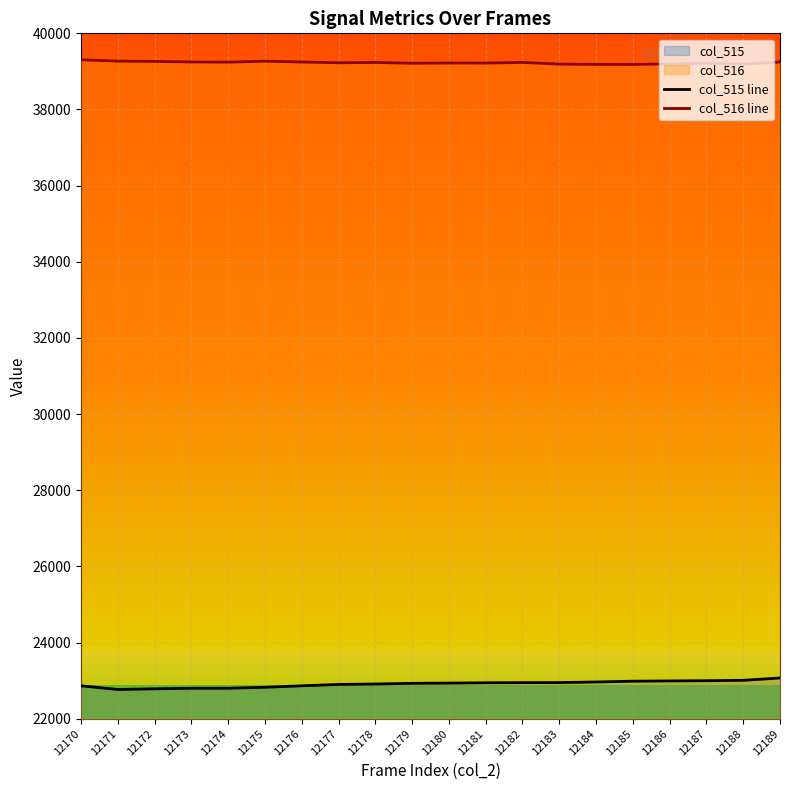

Rank the series at 12179 from highest to lowest value.

col_516 line, col_515 line